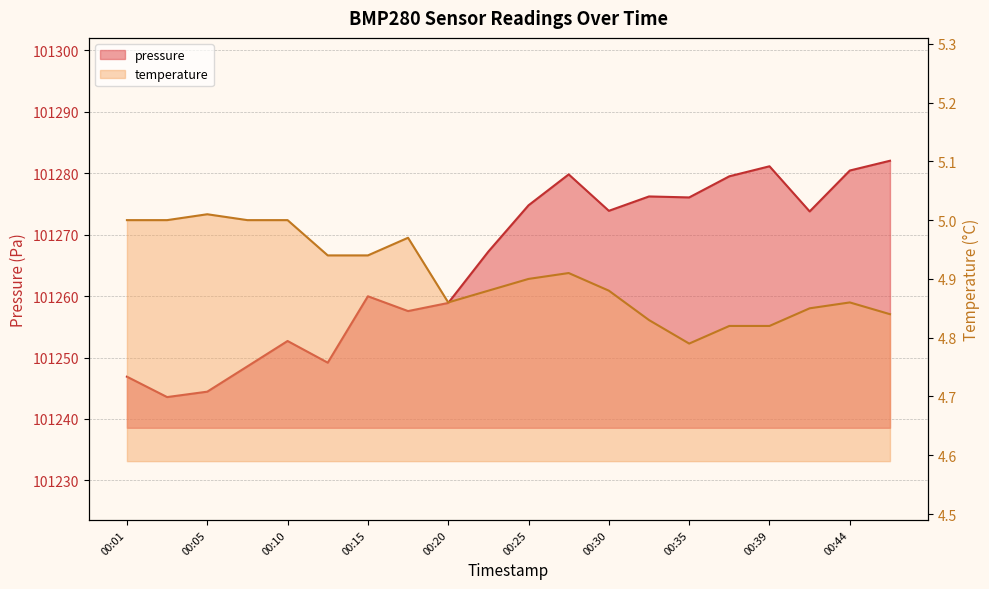

What is the sum of all pressure values?

2025306.6